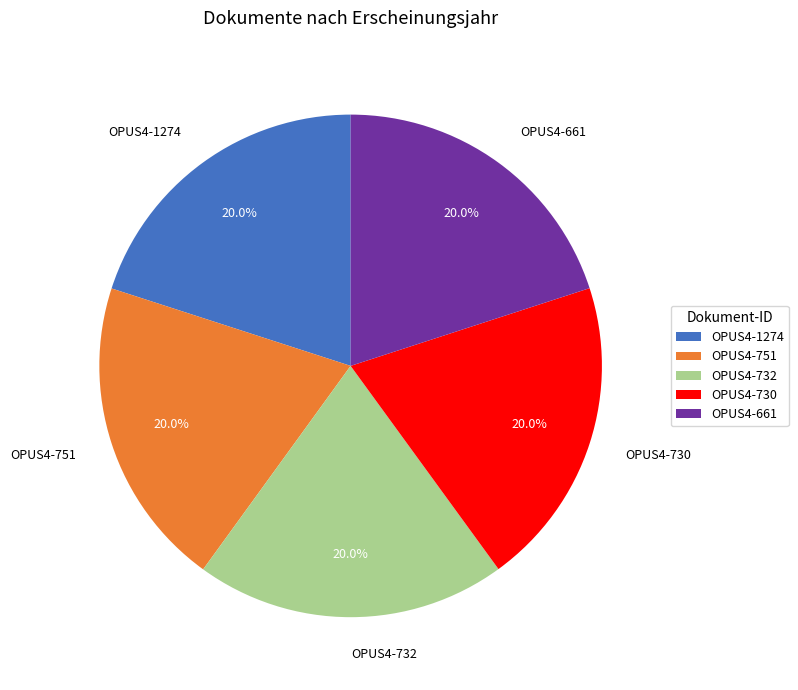

Approximately how many times larger is the value at OPUS4-1274 compared to OPUS4-751?

1.0